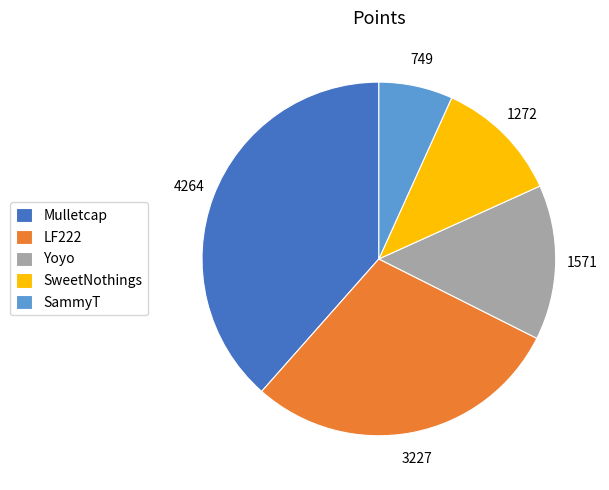

How many slices are in this pie chart?

5